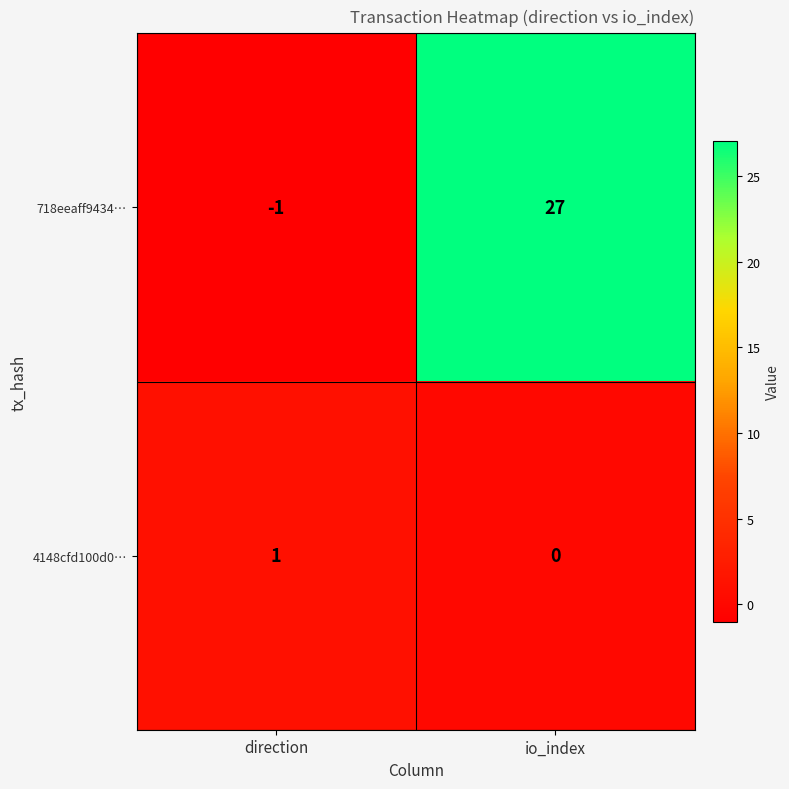

Reading left to right, list all the values displayed in this chart.

718eeaff9434…: direction=-1	io_index=27
4148cfd100d0…: direction=1	io_index=0